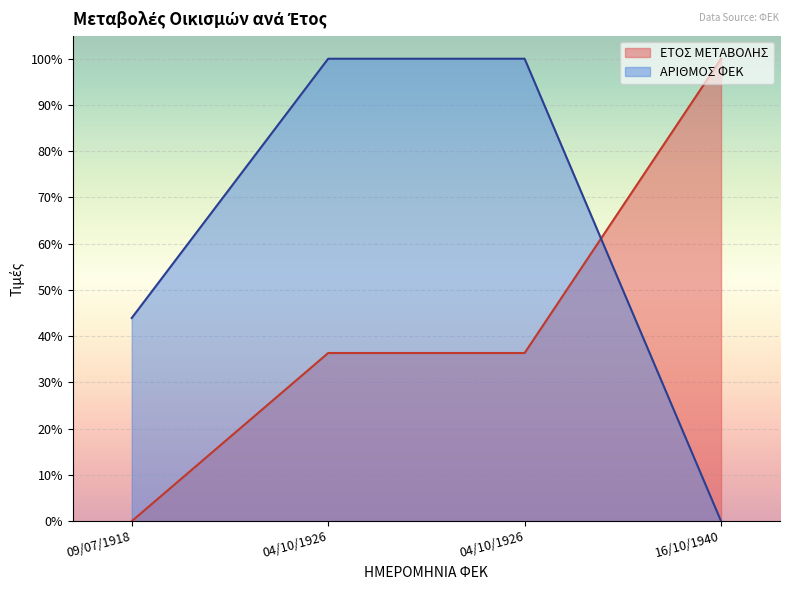

True or false: ΕΤΟΣ ΜΕΤΑΒΟΛΗΣ and ΑΡΙΘΜΟΣ ΦΕΚ cross at least once.

True